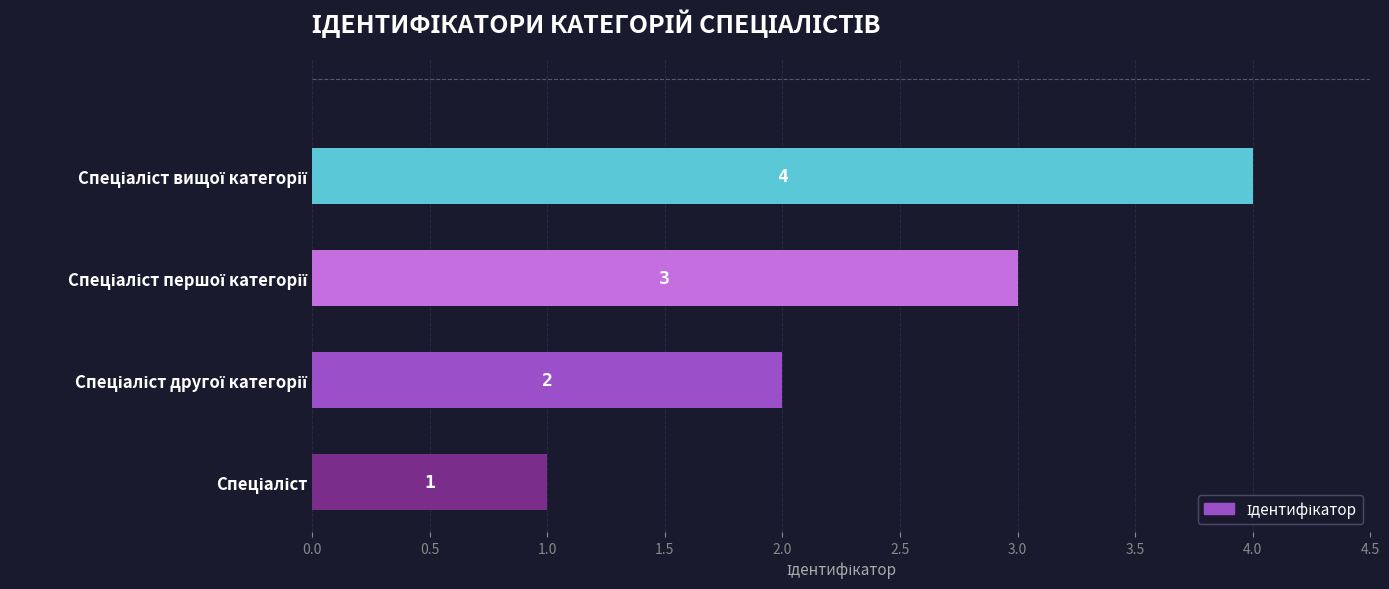

Count the values in the range 2 to 4.

3